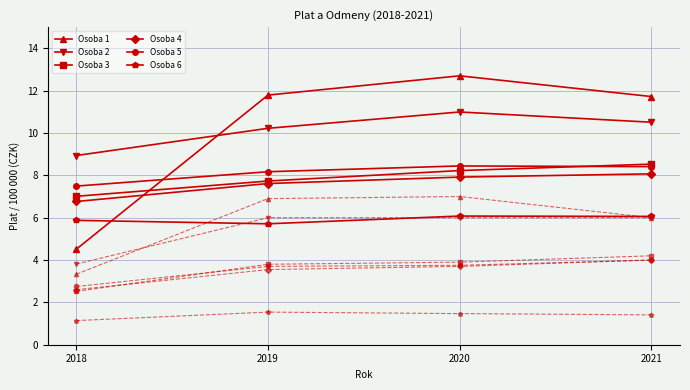

What is the difference between the highest and lowest values at 2021?

10.3